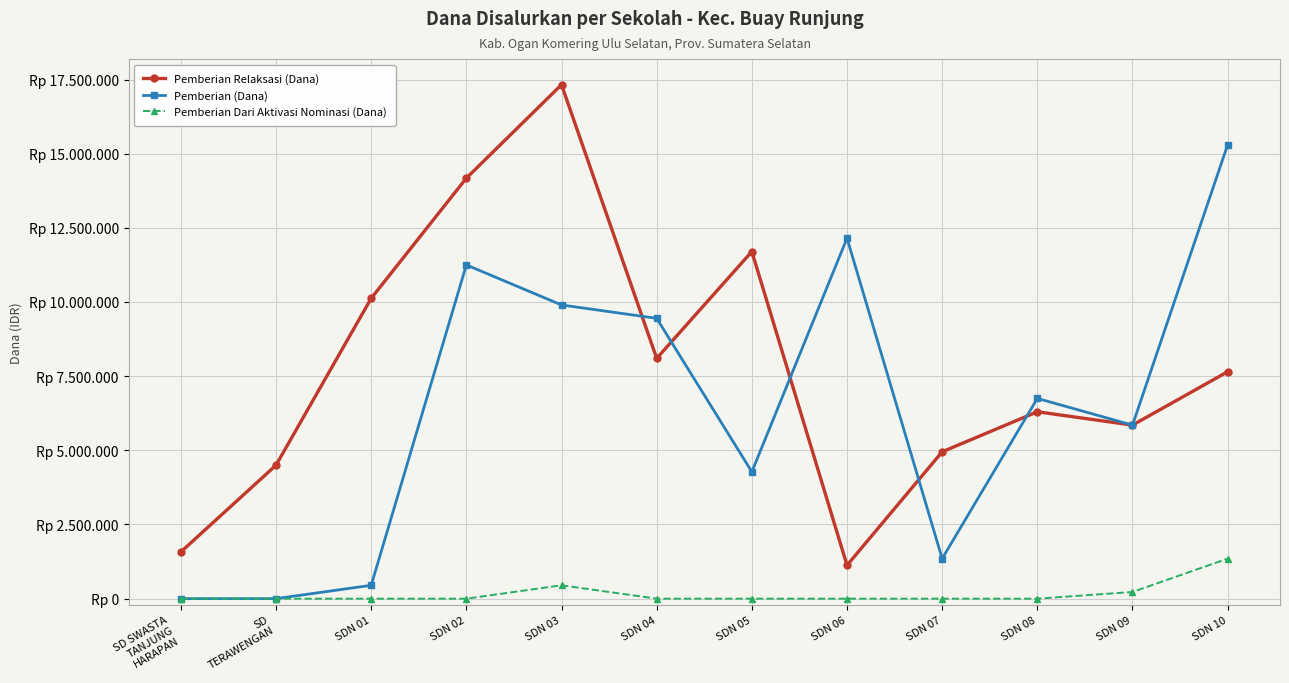

Reading left to right, transcribe all the data shown in this chart.

Pemberian Relaksasi (Dana): 1575000	4500000	10125000	14175000	17325000	8100000	11700000	1125000	4950000	6300000	5850000	7650000
Pemberian (Dana): 0	0	450000	11250000	9900000	9450000	4275000	12150000	1350000	6750000	5850000	15300000
Pemberian Dari Aktivasi Nominasi (Dana): 0	0	0	0	450000	0	0	0	0	0	225000	1350000